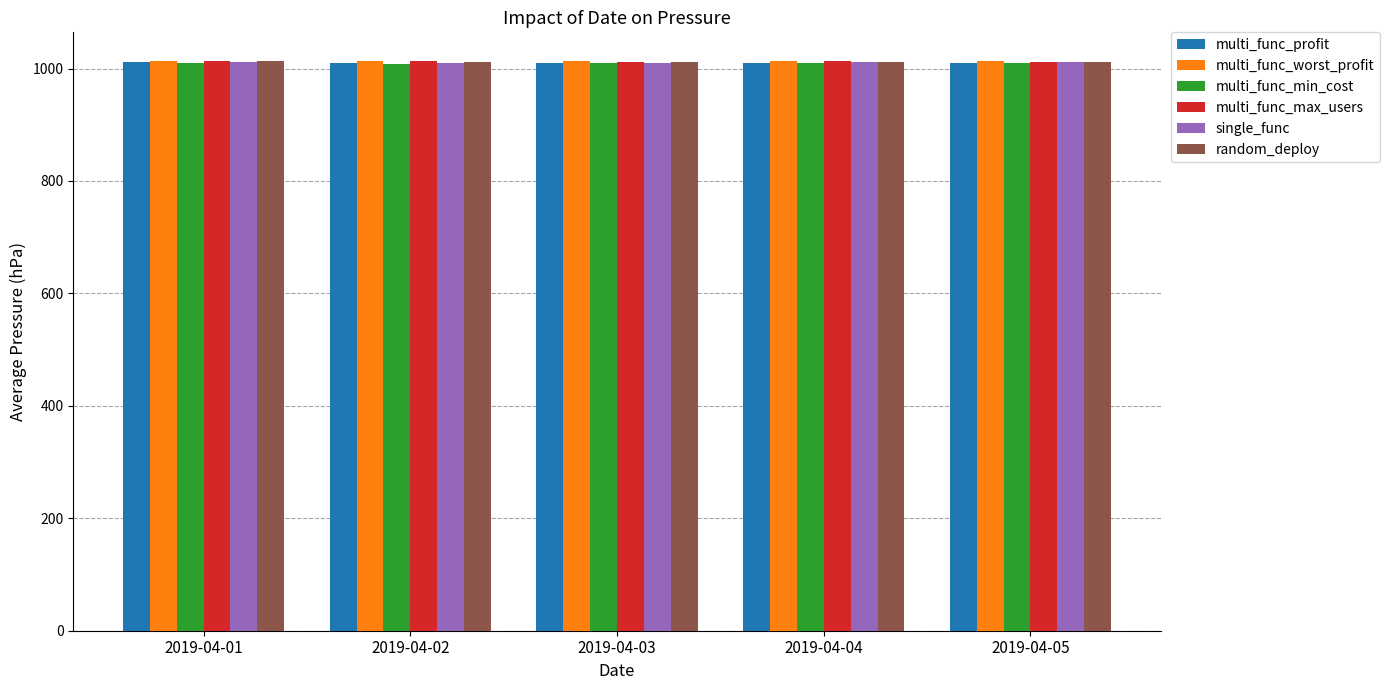

What is the greatest value displayed?

1013.7